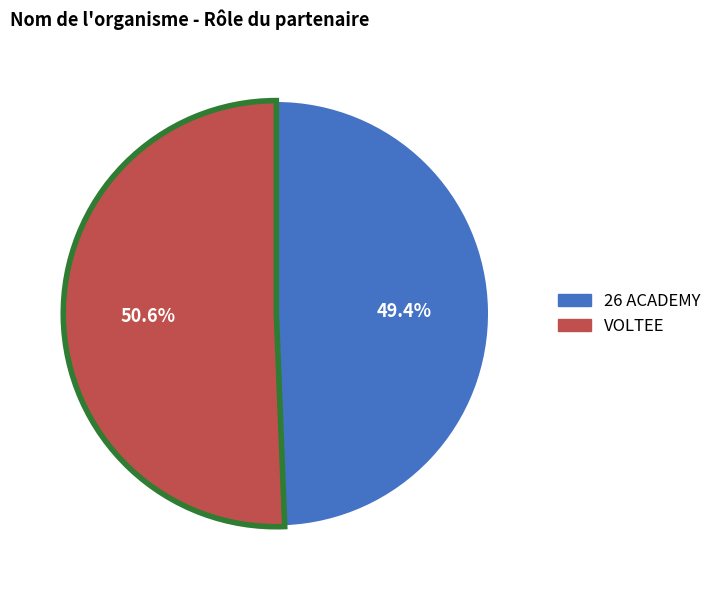

To the nearest percent, what portion does 26 ACADEMY represent?

49%